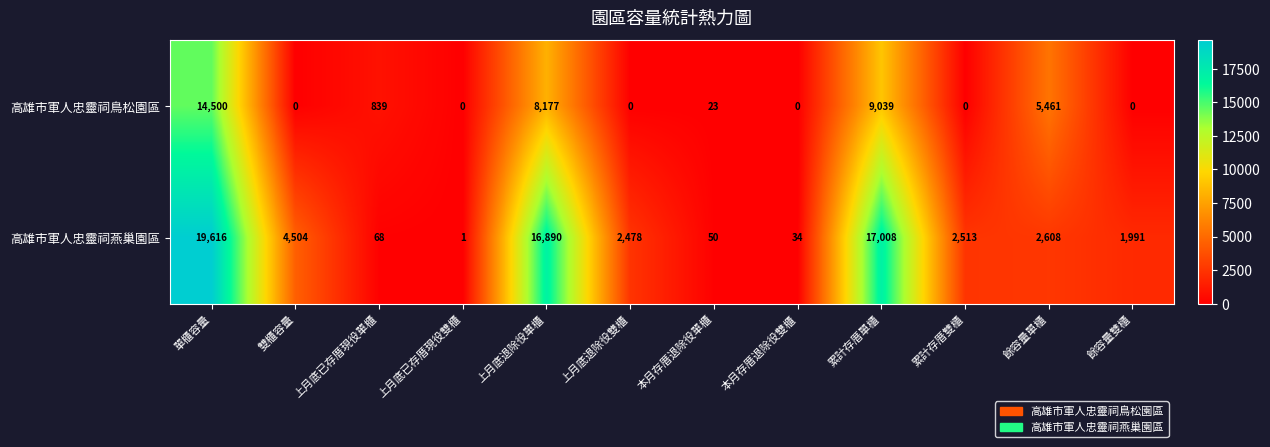

Rank the categories by 高雄市軍人忠靈祠燕巢園區 value from lowest to highest.

上月底已存厝現役雙櫃, 本月存厝退除役雙櫃, 本月存厝退除役單櫃, 上月底已存厝現役單櫃, 餘容量雙櫃, 上月底退除役雙櫃, 累計存厝雙櫃, 餘容量單櫃, 雙櫃容量, 上月底退除役單櫃, 累計存厝單櫃, 單櫃容量